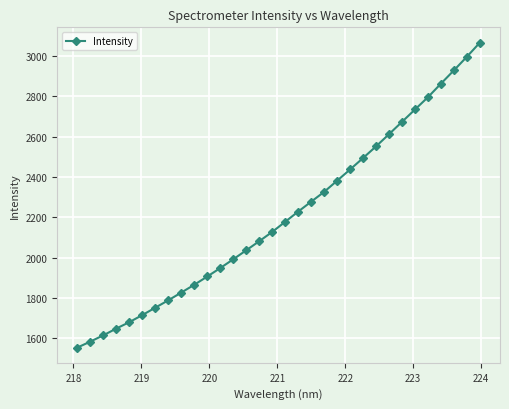

Does the chart have visible grid lines?

Yes